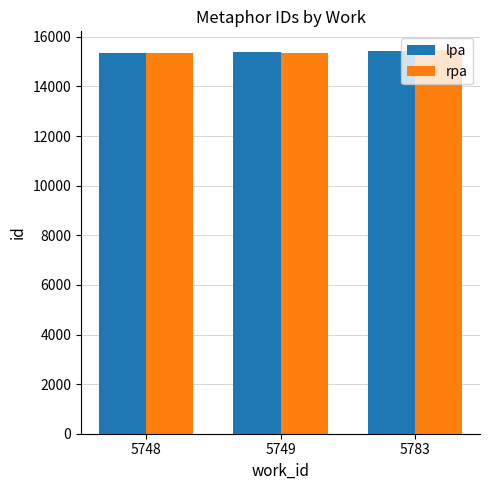

Count the number of data series in this chart.

2